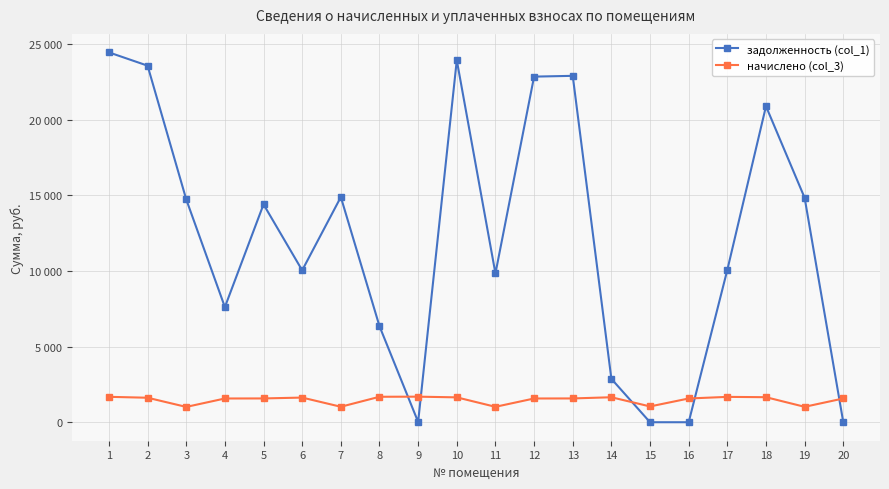

Is it true that задолженность (col_1) equals 30571.4 at 13?

False